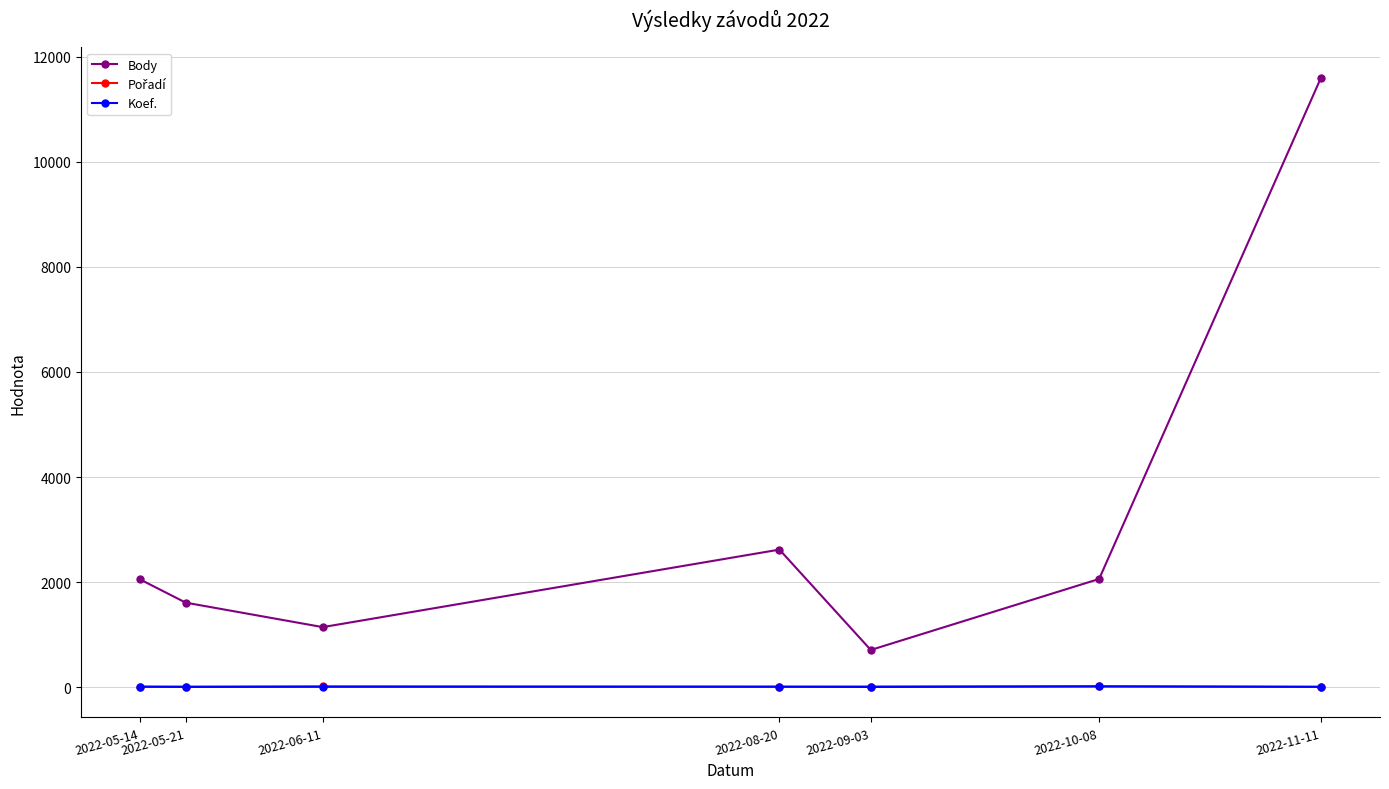

What is the lowest value of the Body series?

707